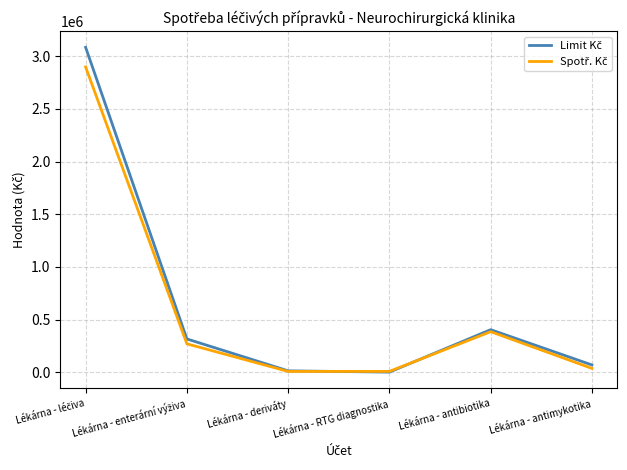

What is the greatest value displayed?

3083994.1